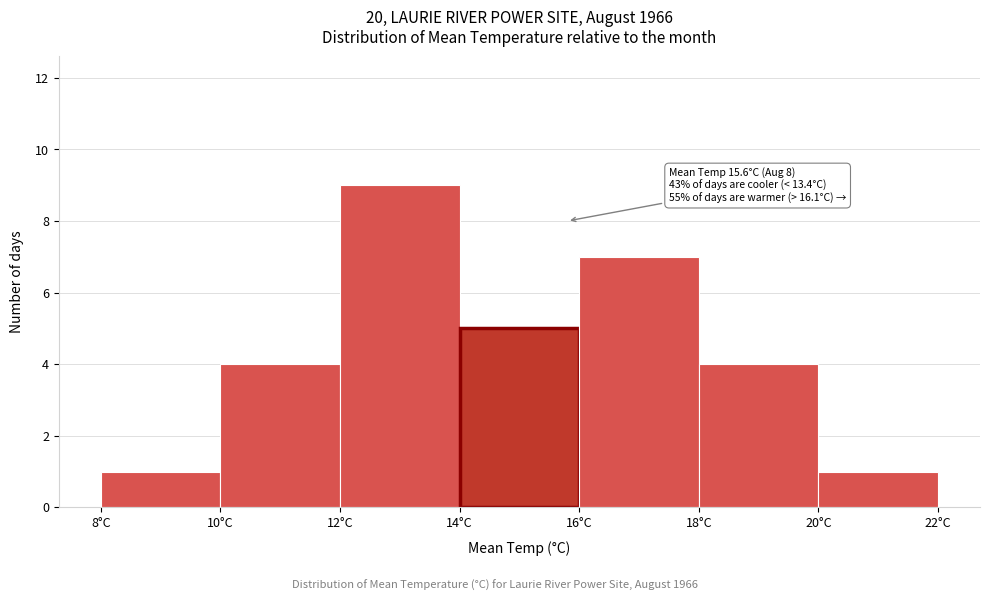

Over which range of the x-axis is the bar tallest?

12 to 14